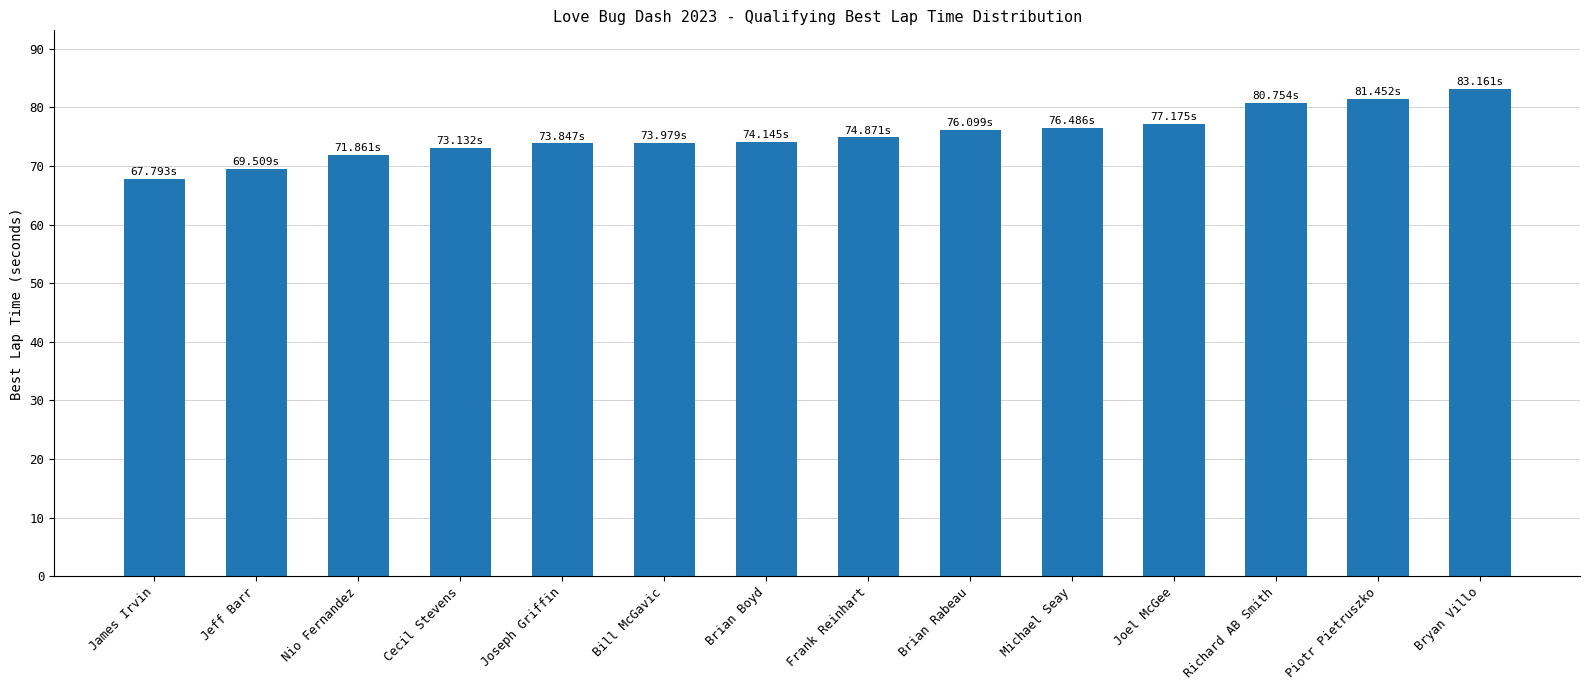

The chart shows a value of 74.9 at Frank Reinhart. True or false?

True